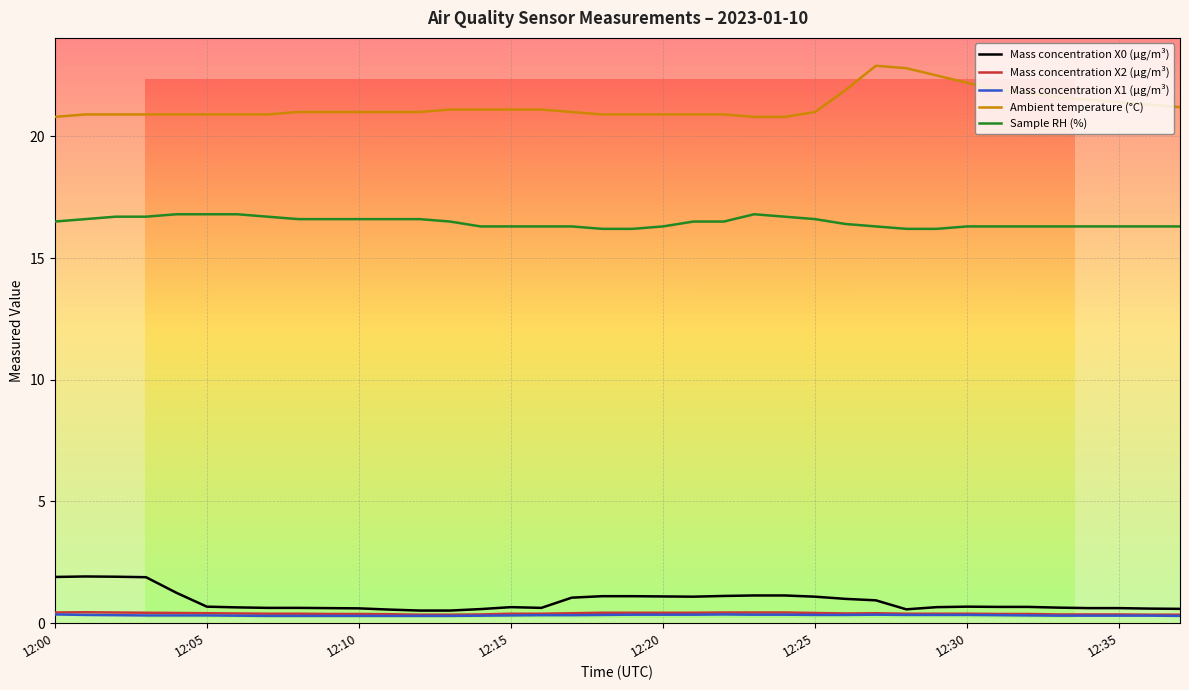

True or false: Mass concentration X2 (μg/m³) and Ambient temperature (°C) cross at least once.

False